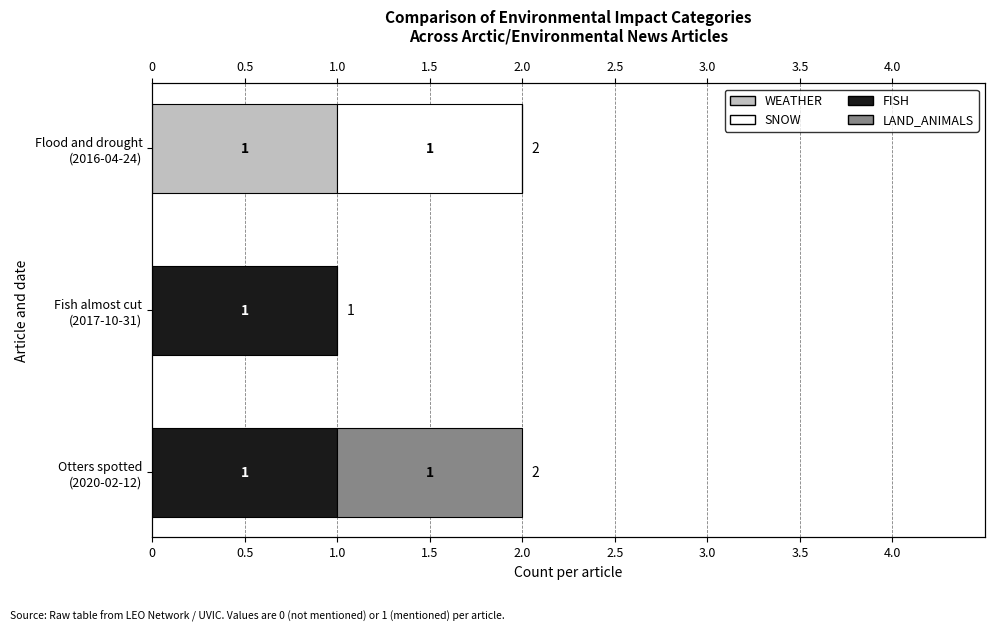

How many categories are shown in the chart?

3